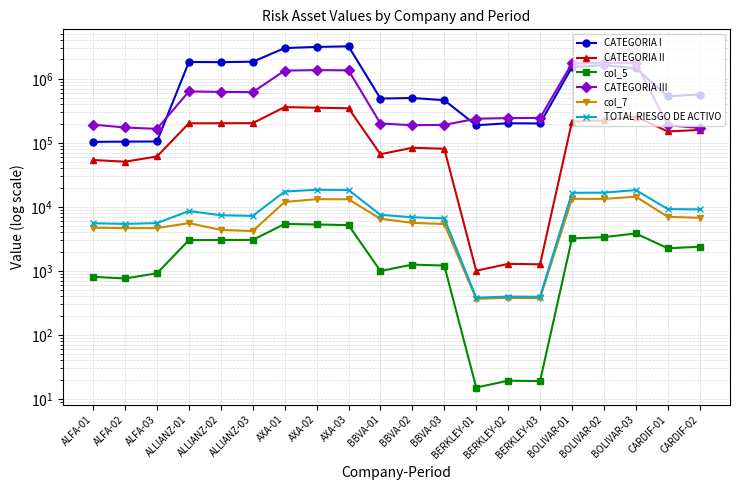

What is the value of the CATEGORIA II point at the 11th from the left?

83613.7